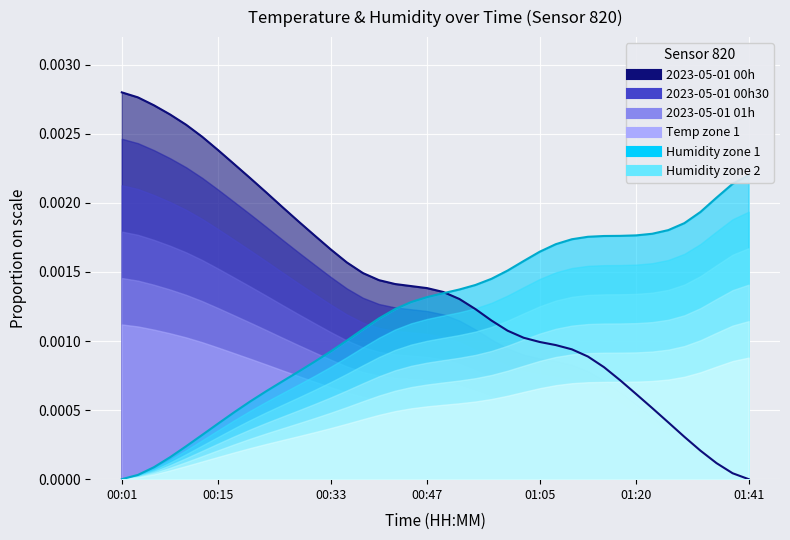

At which label does Humidity reach its minimum?

00:01